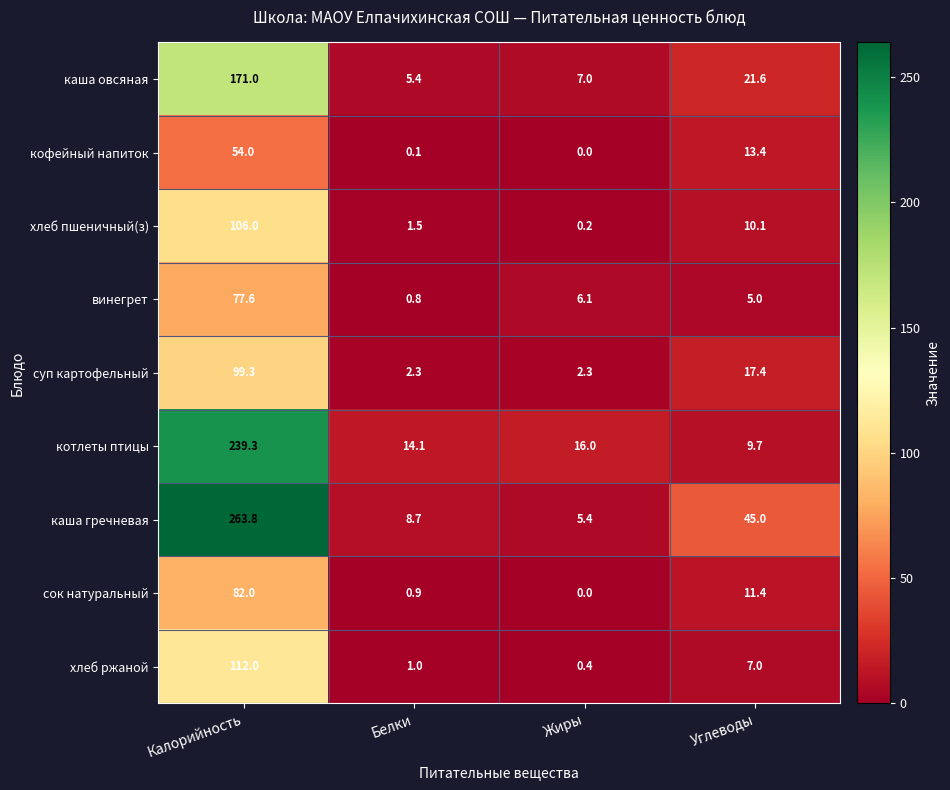

At which category does the chart reach its peak across all series?

Калорийность